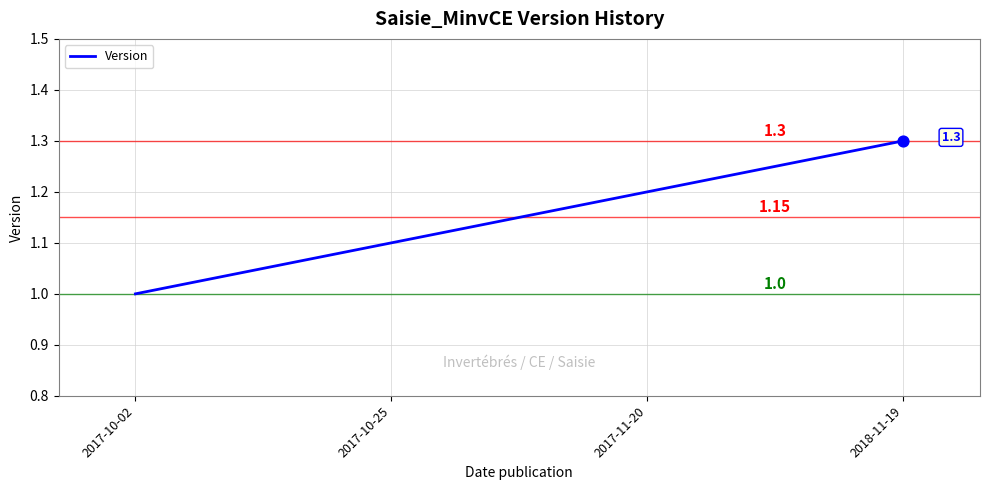

Between 2017-11-20 and 2017-10-25, which is larger?

2017-11-20